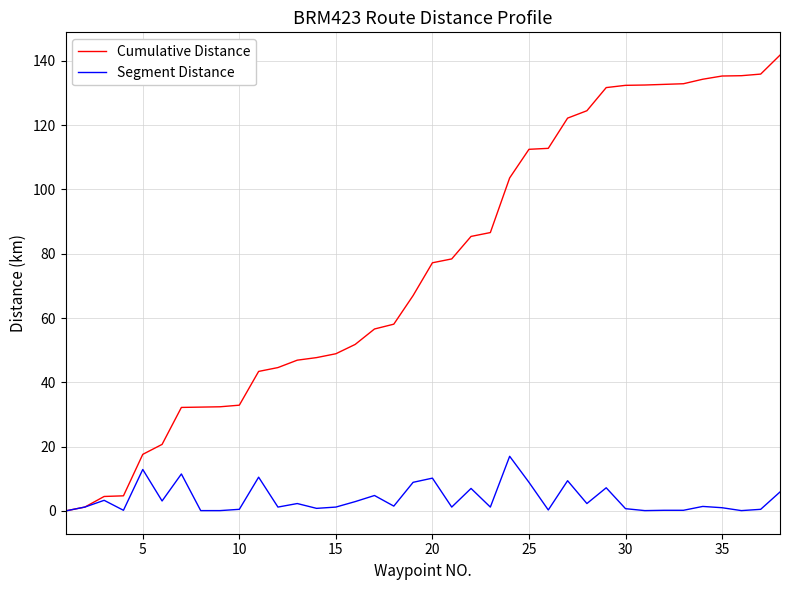

List the series in order of their peak value, highest first.

Cumulative Distance, Segment Distance